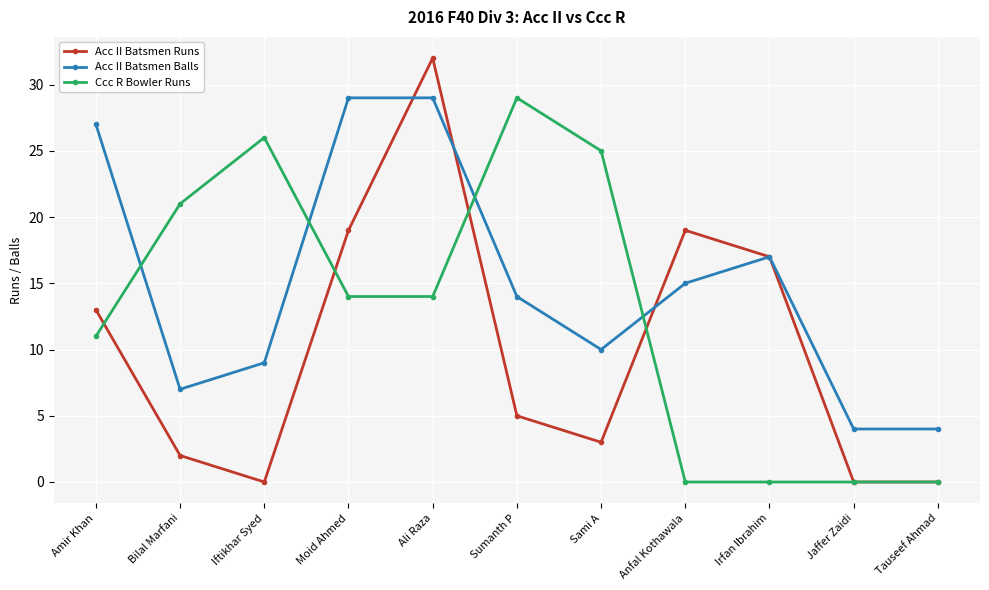

What is the label of the 4th point from the left?

Moid Ahmed